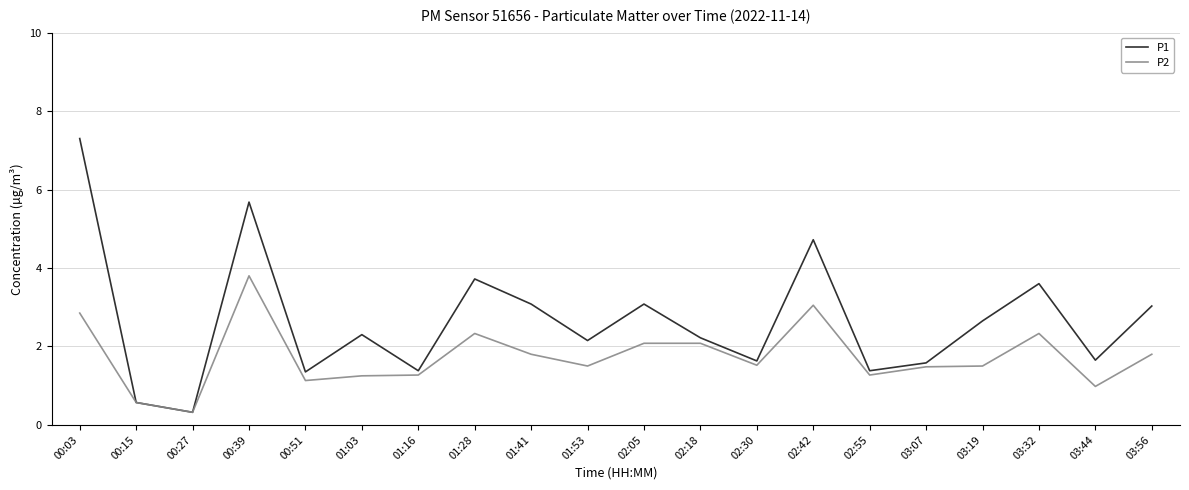

Which series has the widest spread of values?

P1